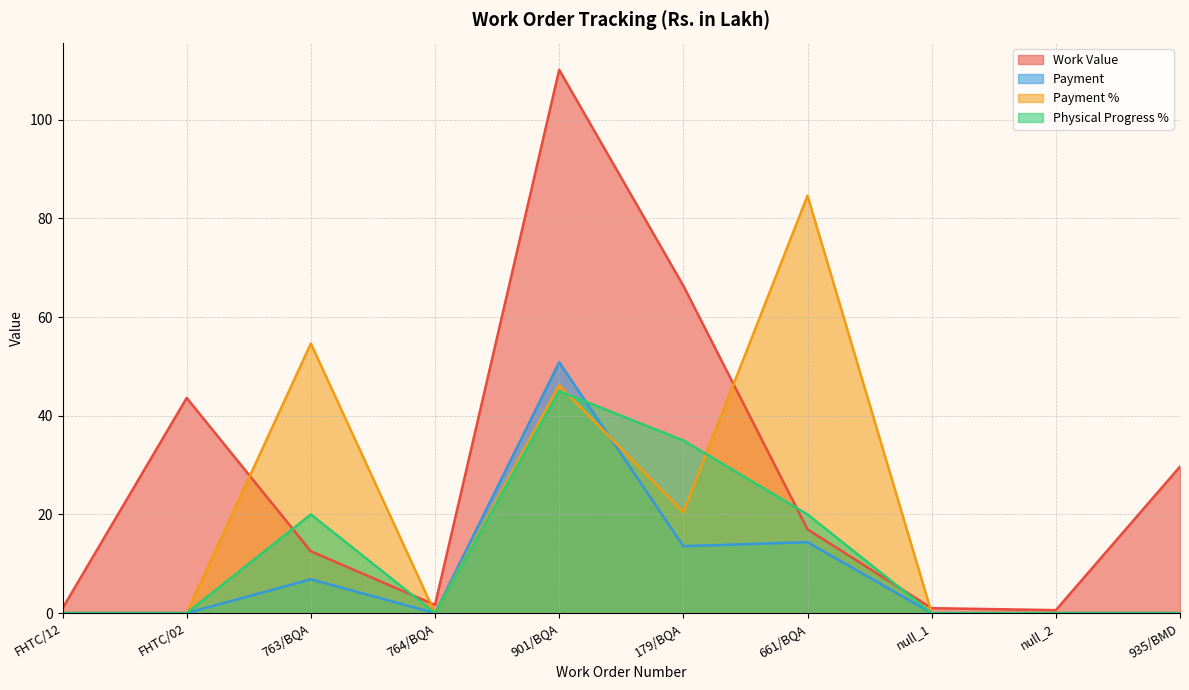

How many interior local peaks does the Physical Progress % series have?

2